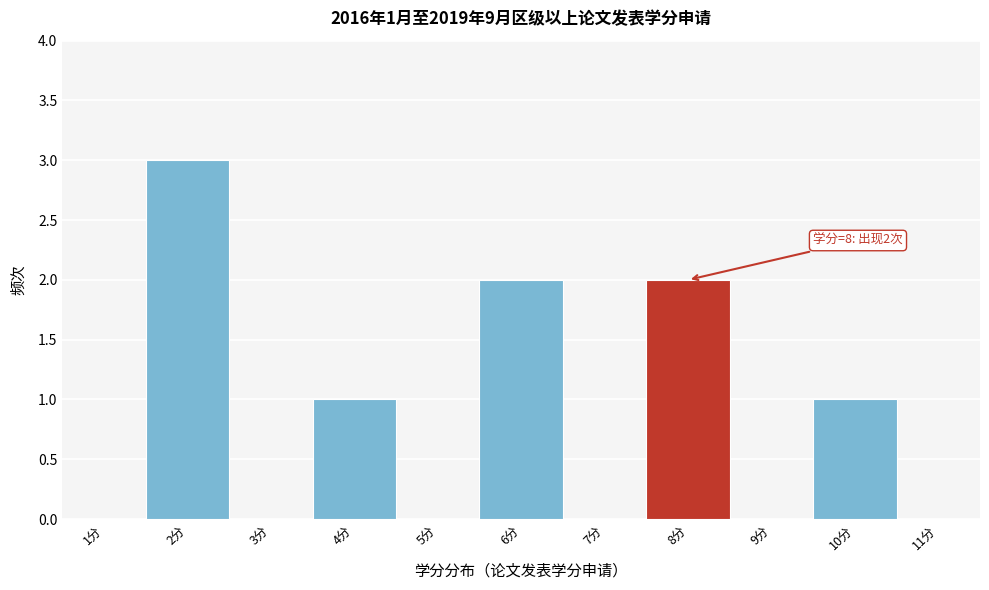

Over which range of the x-axis is the bar tallest?

1.5 to 2.5